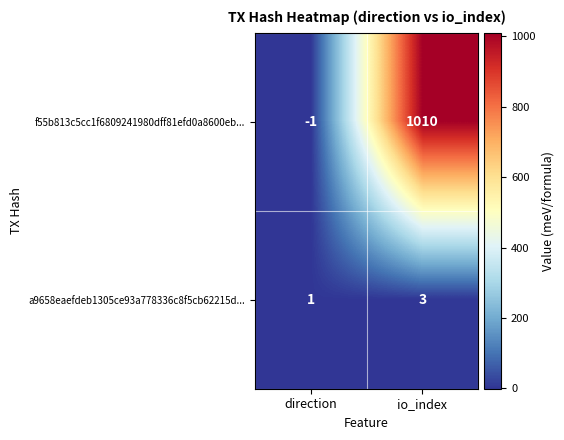

Rank the series at io_index from lowest to highest value.

a9658eaefdeb1305ce93a778336c8f5cb62215d..., f55b813c5cc1f6809241980dff81efd0a8600eb...